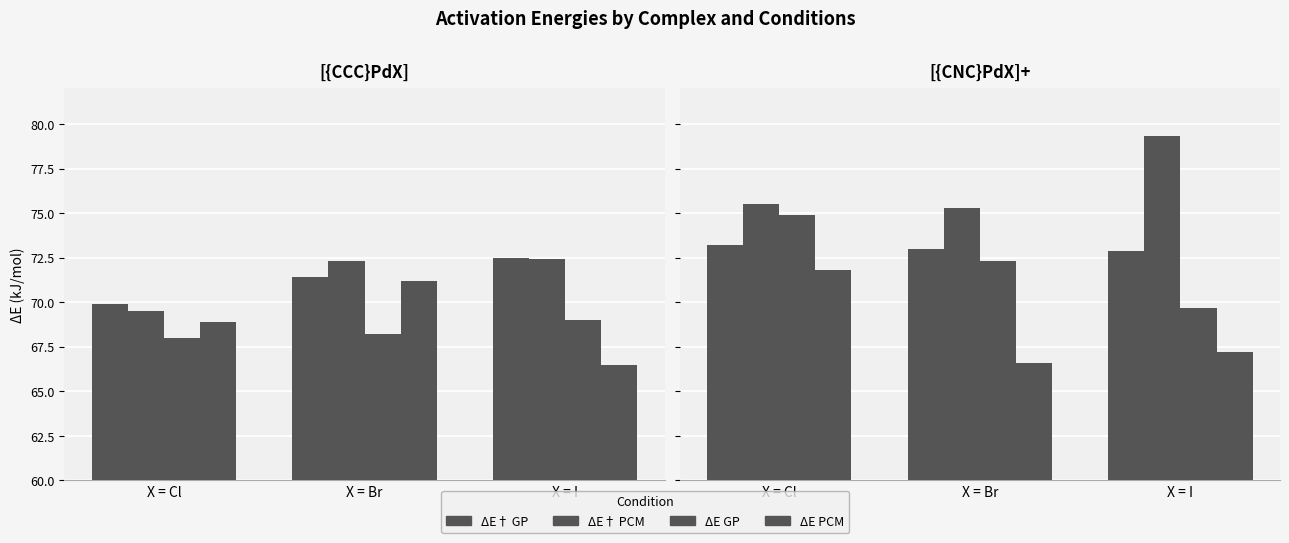

What is the difference between the maximum and second lowest values in the ΔE† GP series?

0.2